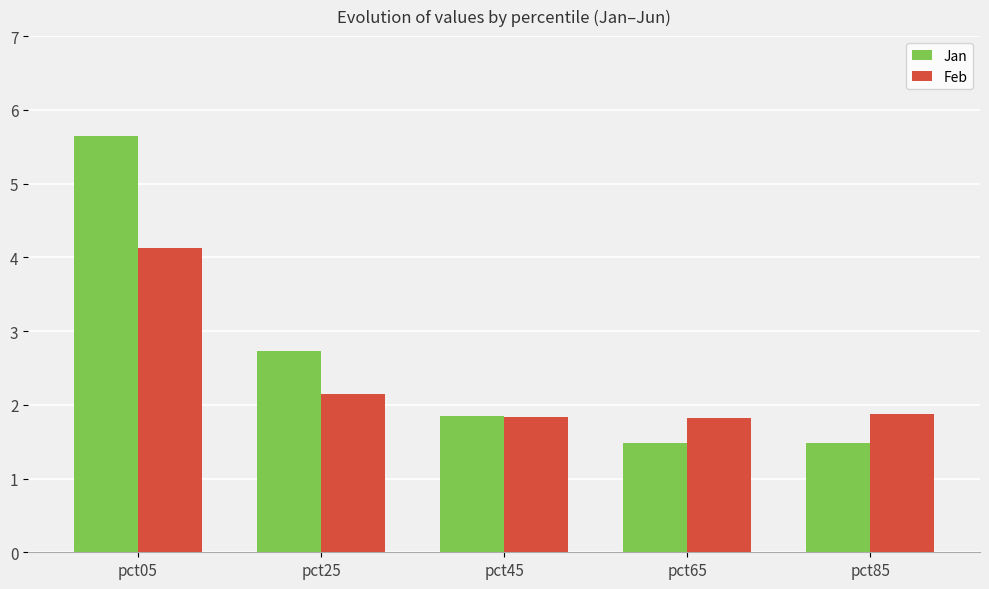

How many distinct data groups are displayed?

2